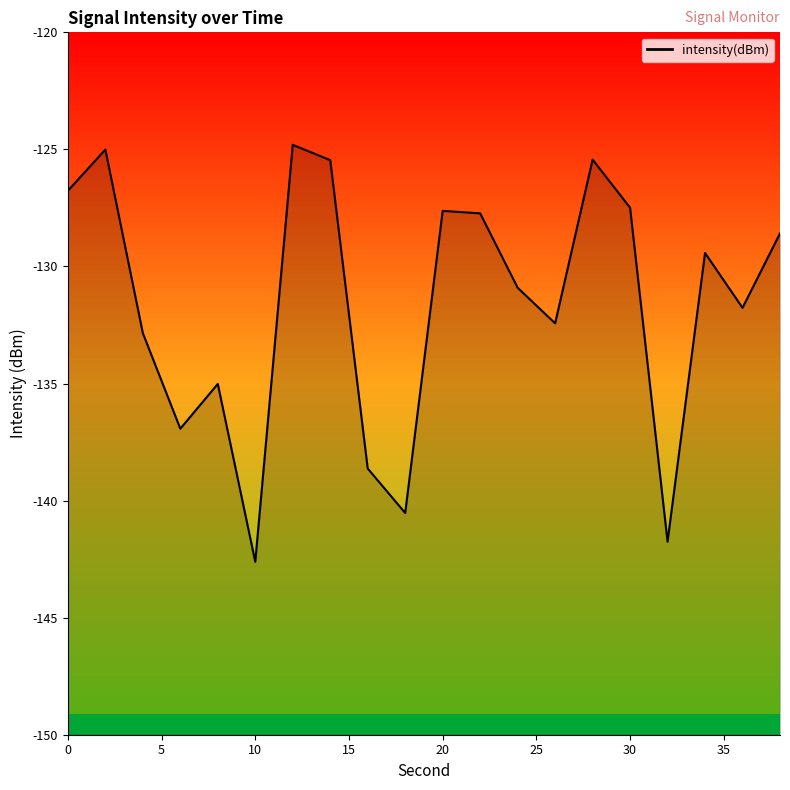

Rank the categories by value from lowest to highest.

10, 32, 18, 16, 6, 8, 4, 26, 36, 24, 34, 38, 22, 20, 30, 0, 14, 28, 2, 12